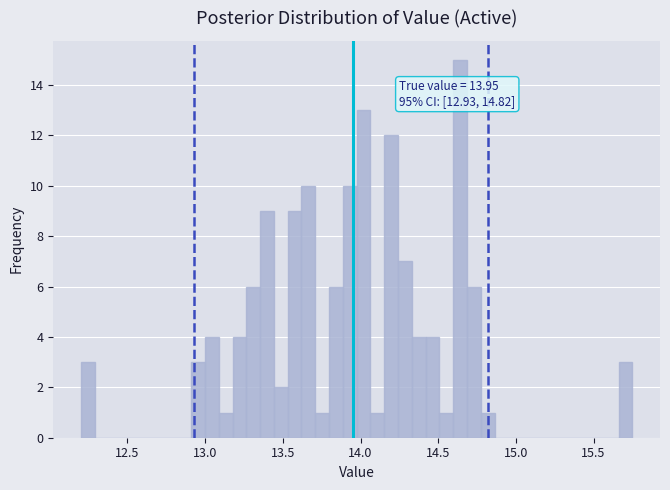

Around what value on the x-axis is the tallest bar? Give the approximate position of its centre, as read against the axis.

14.65